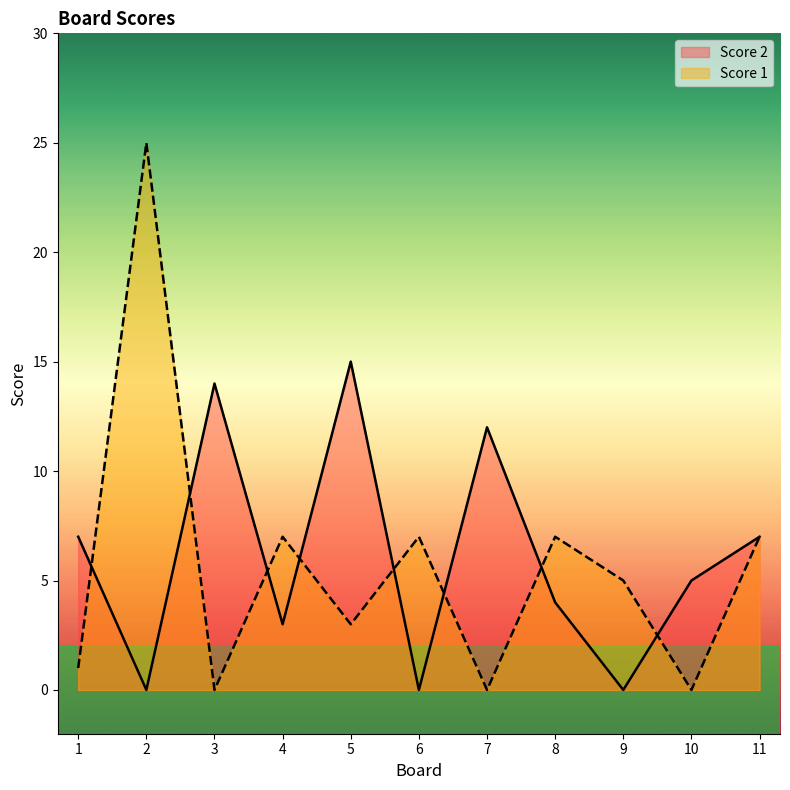

Reading left to right, list all the values displayed in this chart.

Score 2: 1=7	2=0	3=14	4=3	5=15	6=0	7=12	8=4	9=0	10=5	11=7
Score 1: 1=1	2=25	3=0	4=7	5=3	6=7	7=0	8=7	9=5	10=0	11=7